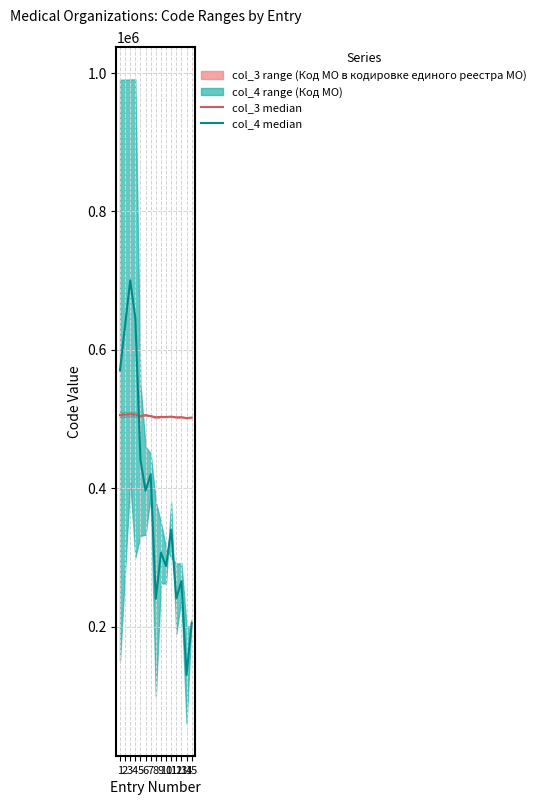

What is the spread (max minus min) of values at 4?

138947.0